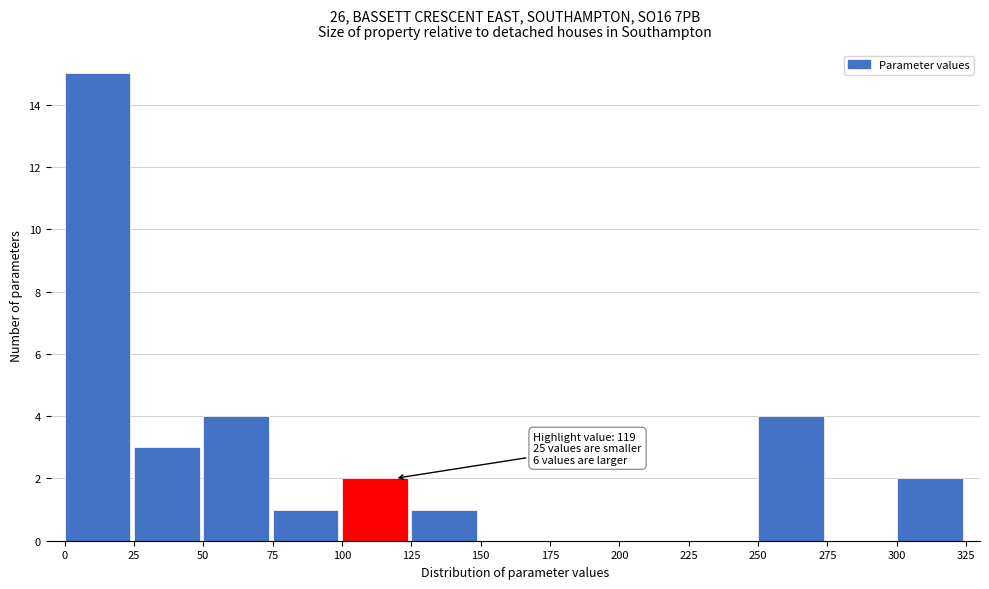

Which range on the x-axis has the tallest bar?

0 to 25